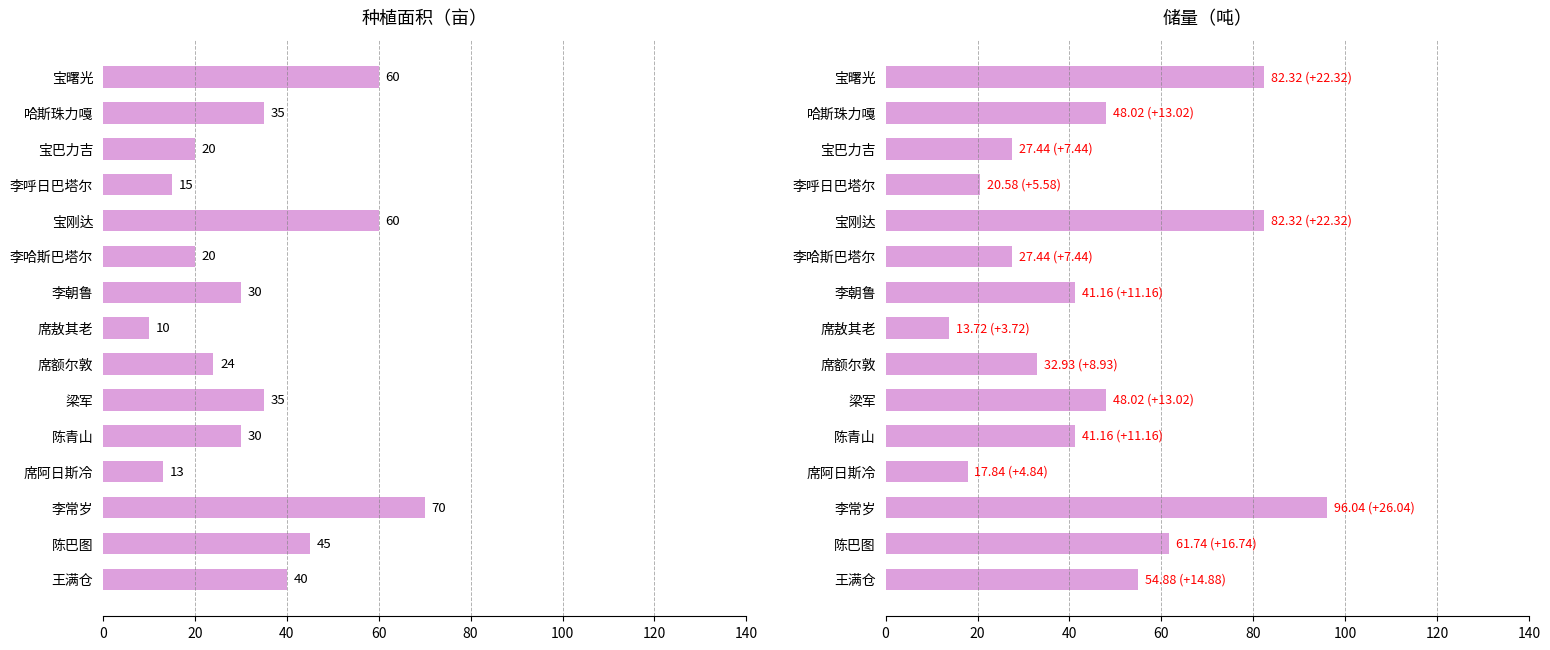

Which series has the largest total across all categories?

储量（吨）